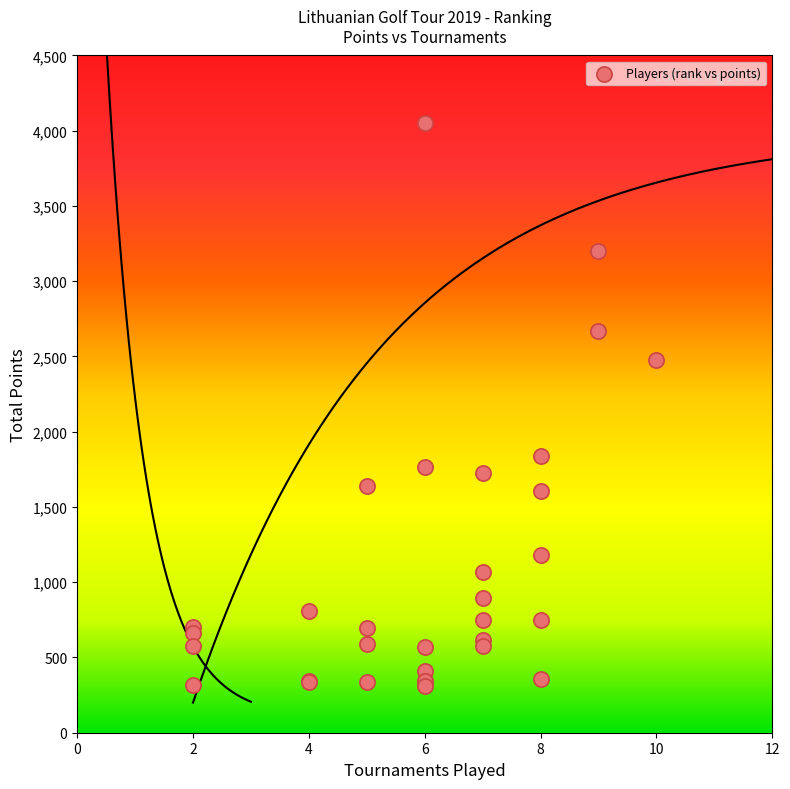

What Y value in the scatter plot is closest to 2181?

2475.0